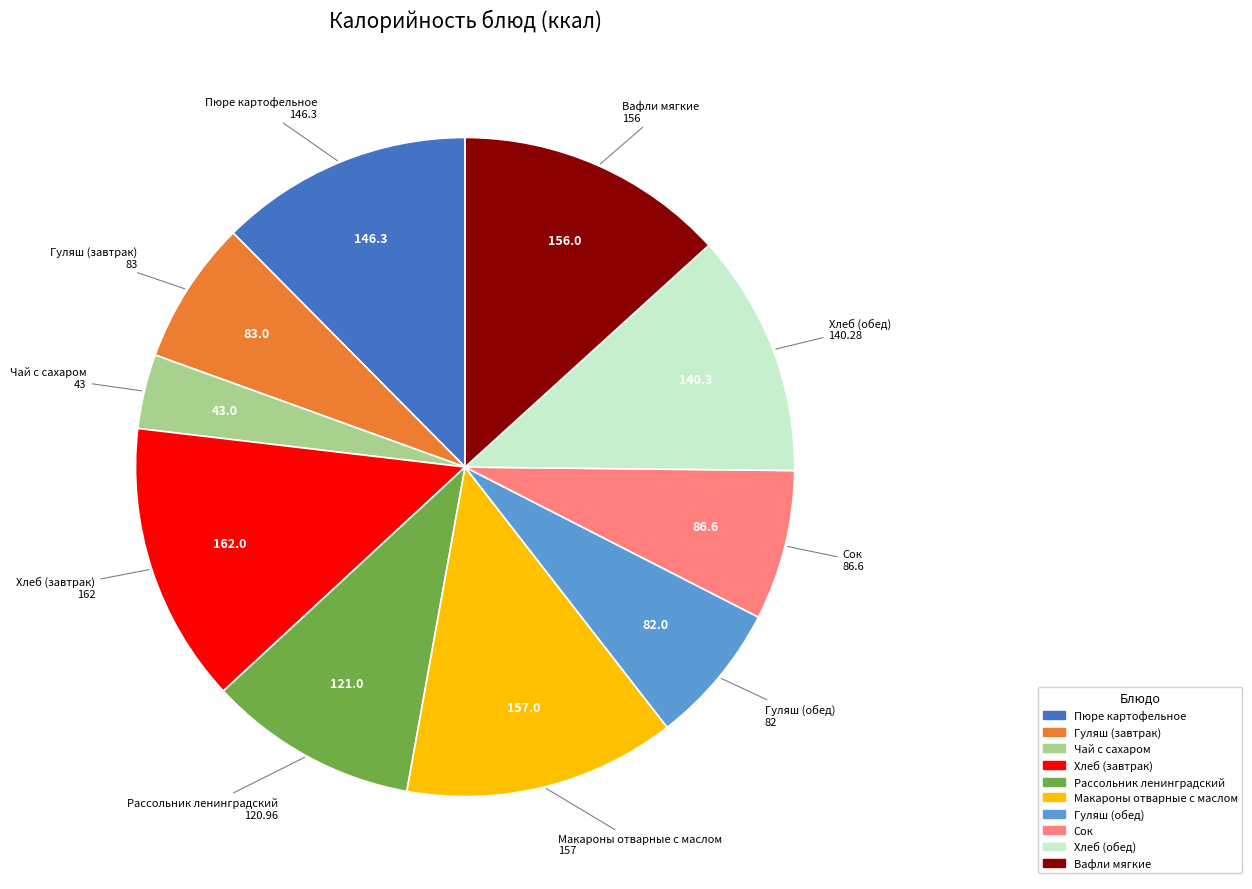

Do Гуляш (завтрак) and Хлеб (завтрак) together represent more than half of the pie?

No